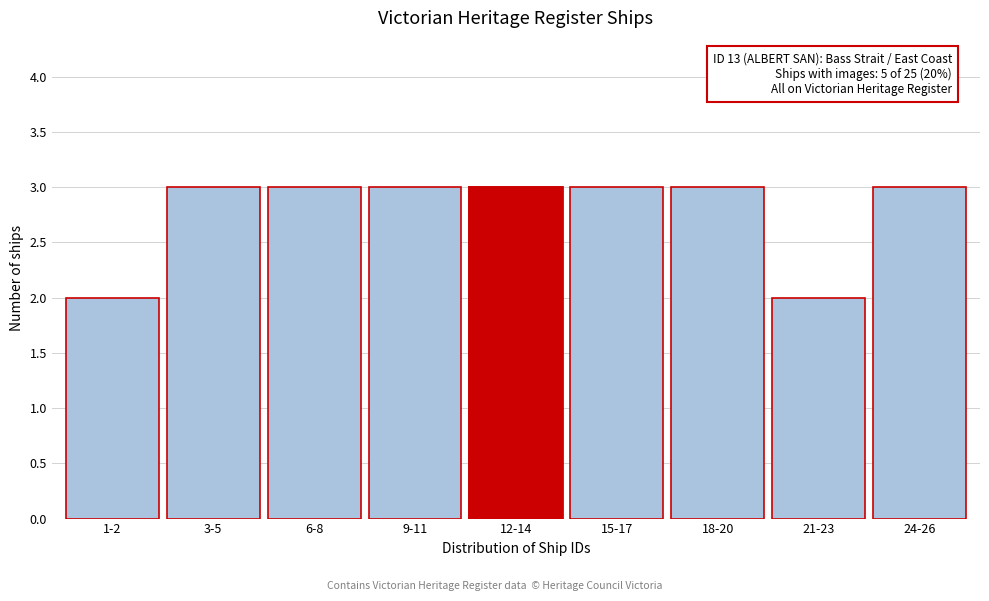

Reading right to left, what are all the values shown in this chart?

24-26=3	21-23=2	18-20=3	15-17=3	12-14=3	9-11=3	6-8=3	3-5=3	1-2=2